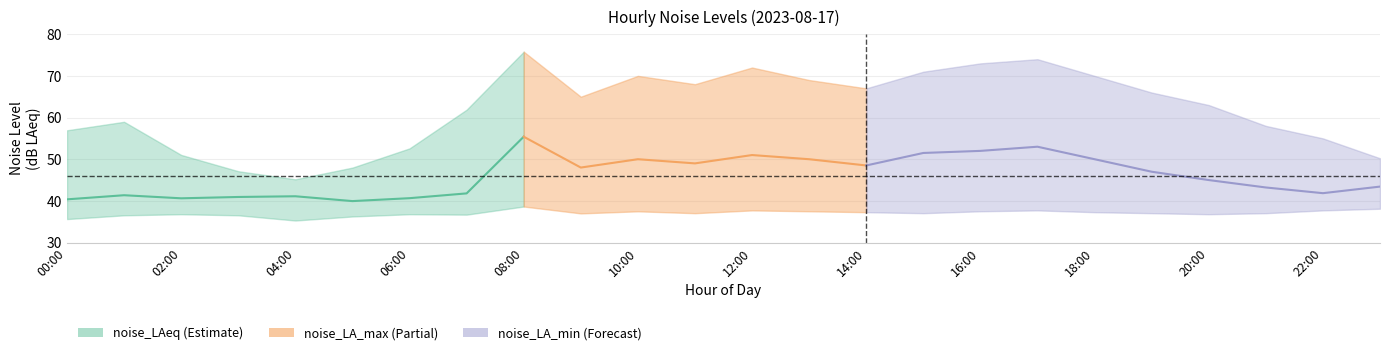

Does the chart have visible grid lines?

Yes